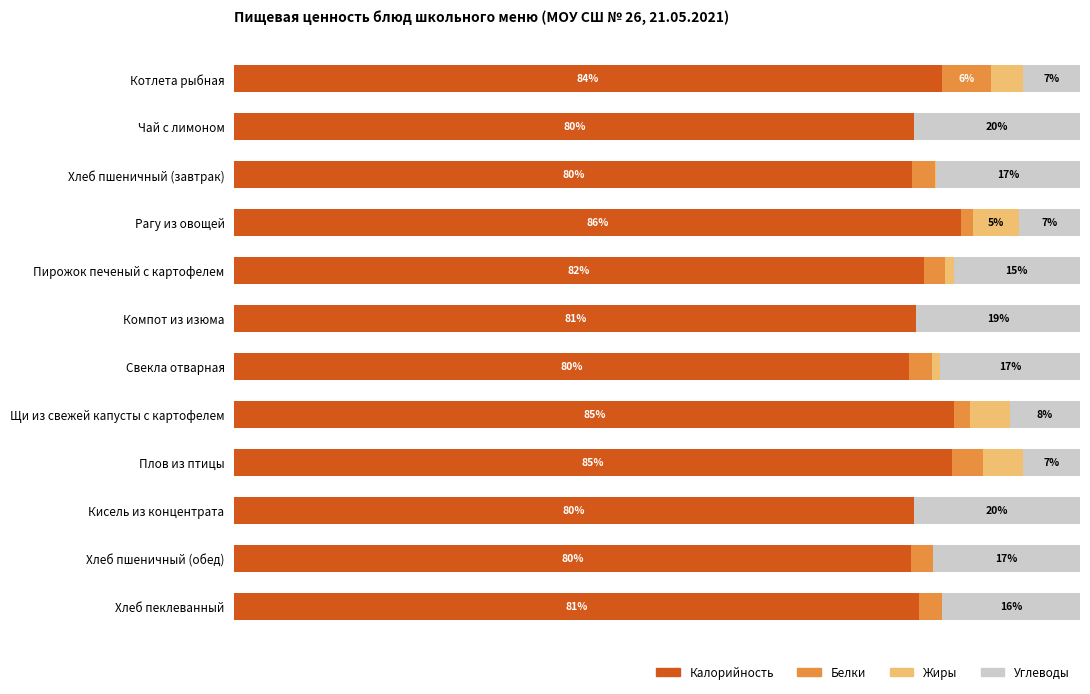

At which label does Калорийность reach its peak?

Рагу из овощей